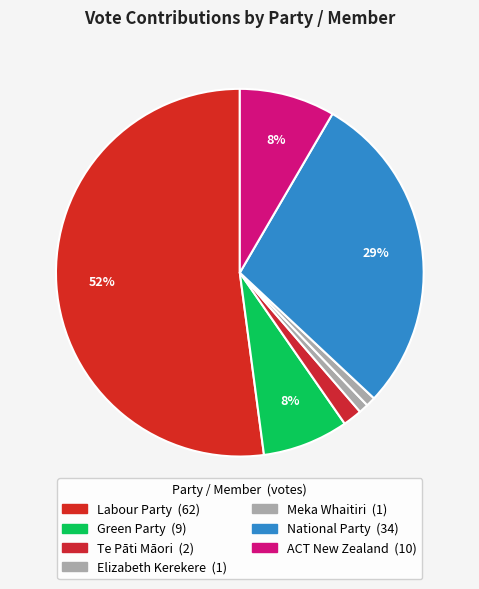

Is it true that Green Party is 8% of the pie?

True